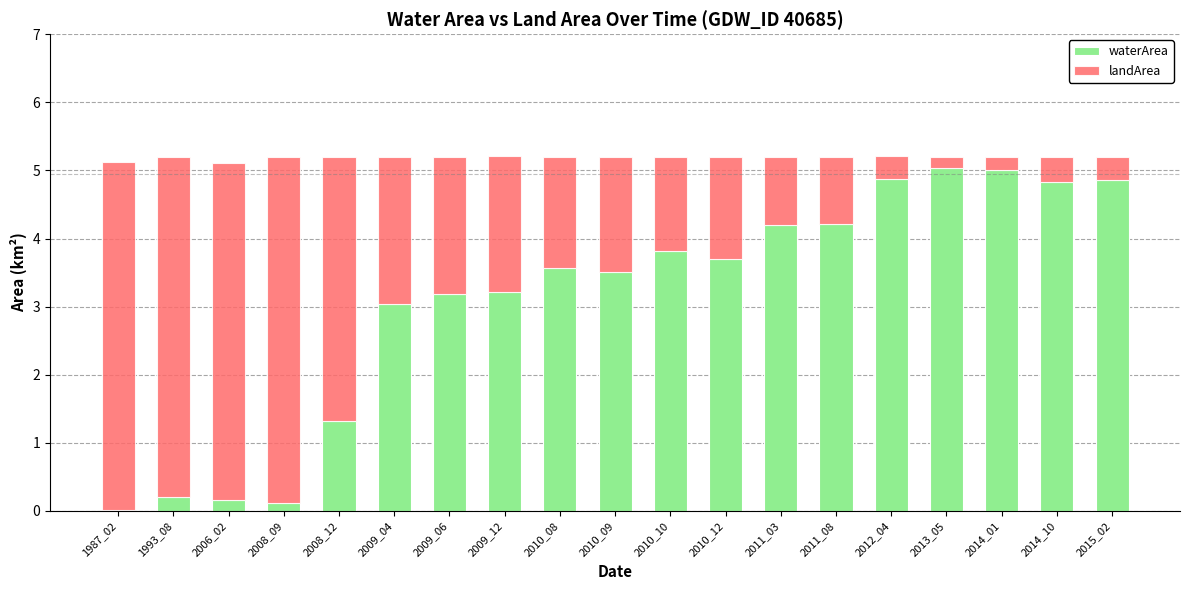

What is the sum of all waterArea values?

58.9